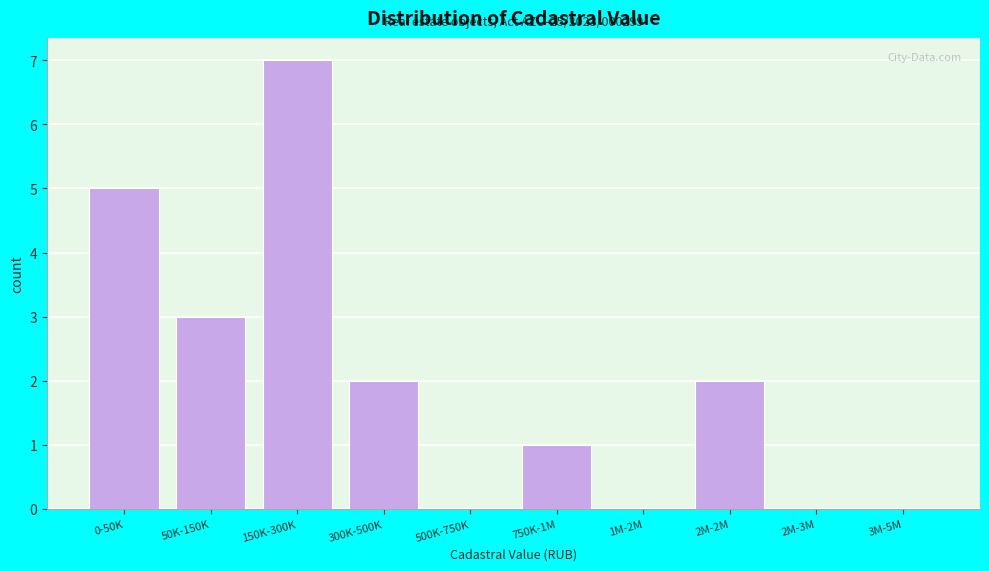

Reading left to right, extract all data points from this chart.

0-50K=5	50K-150K=3	150K-300K=7	300K-500K=2	500K-750K=0	750K-1M=1	1M-2M=0	2M-2M=2	2M-3M=0	3M-5M=0